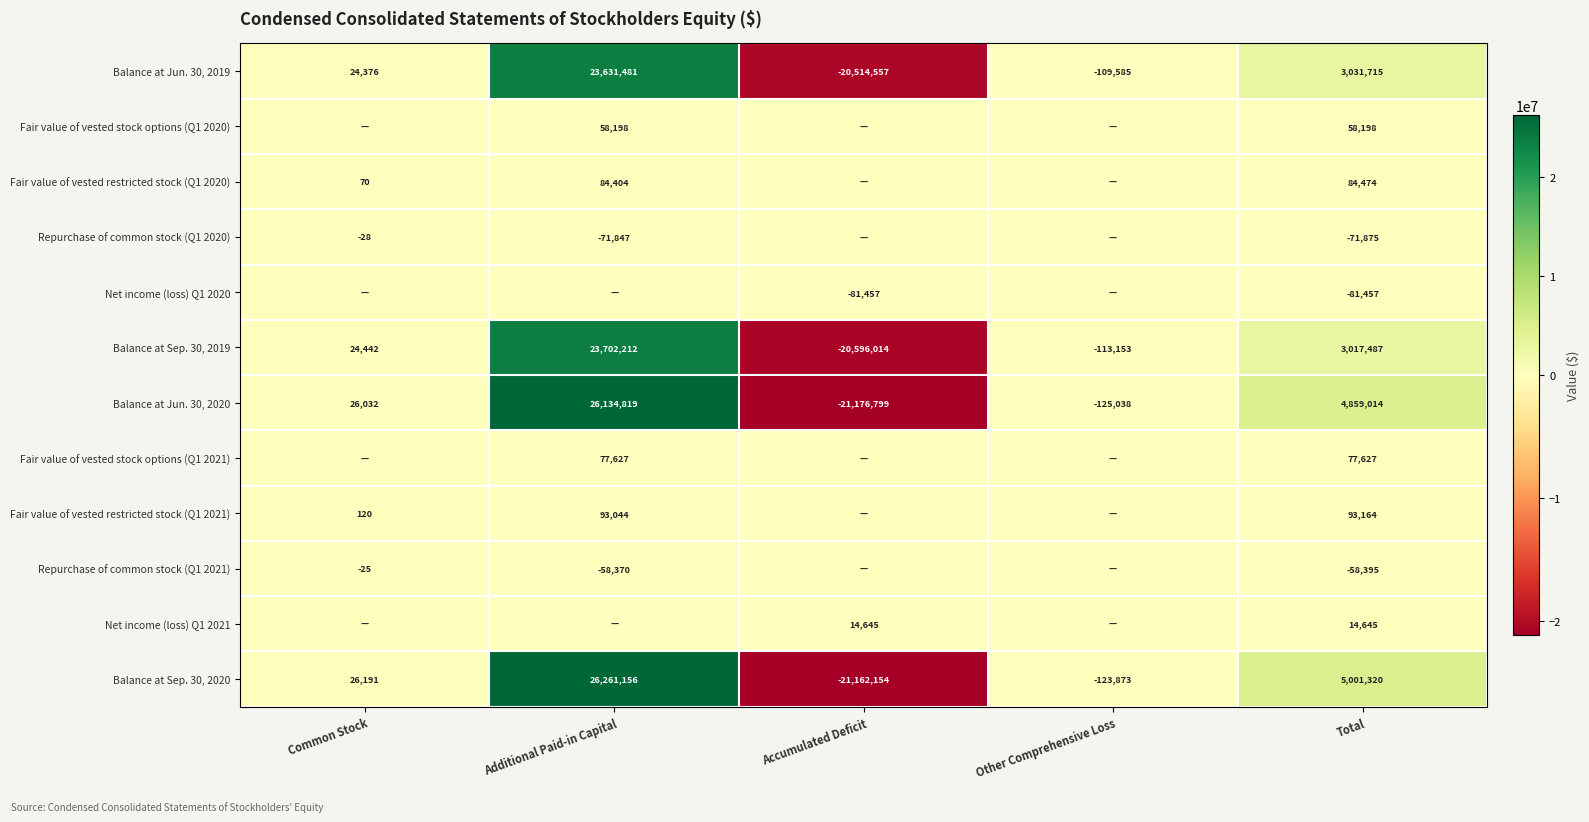

True or false: Repurchase of common stock (Q1 2020) has a value of -28 at Common Stock.

True